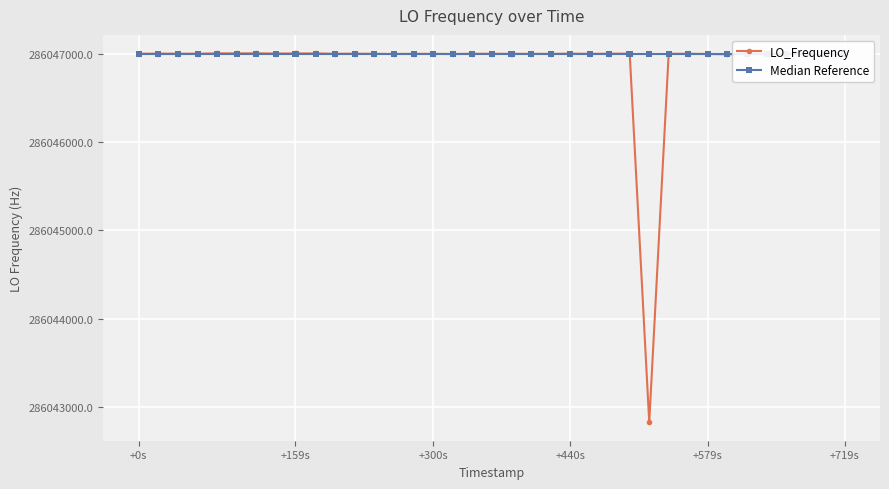

What is the minimum value for LO_Frequency?

286042828.0